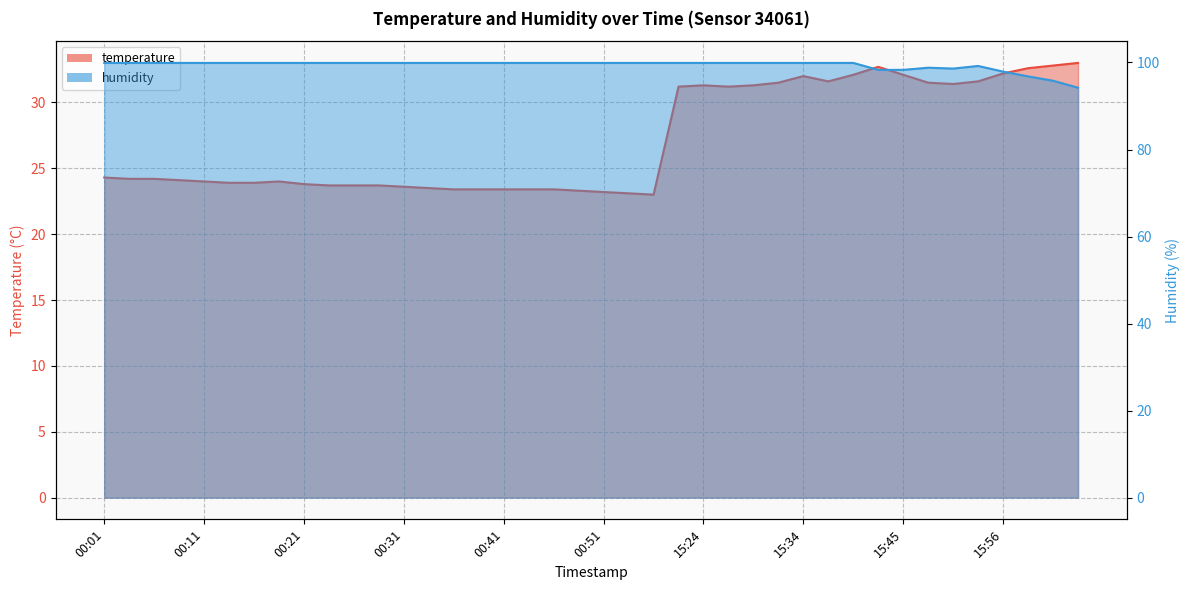

What is the difference between the maximum and minimum values in the humidity series?

5.7